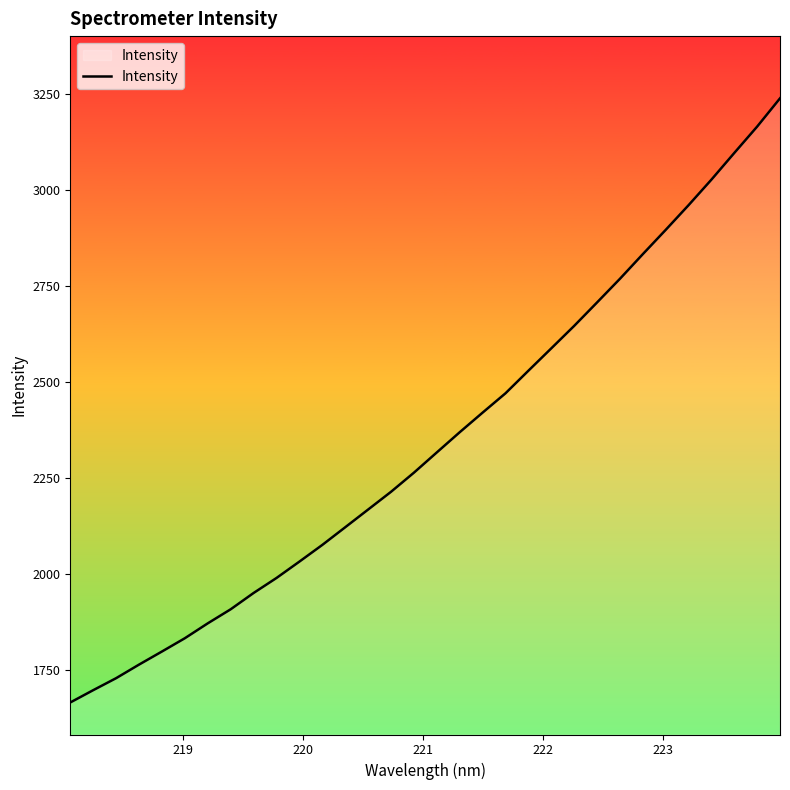

What is the greatest value displayed?

3237.8